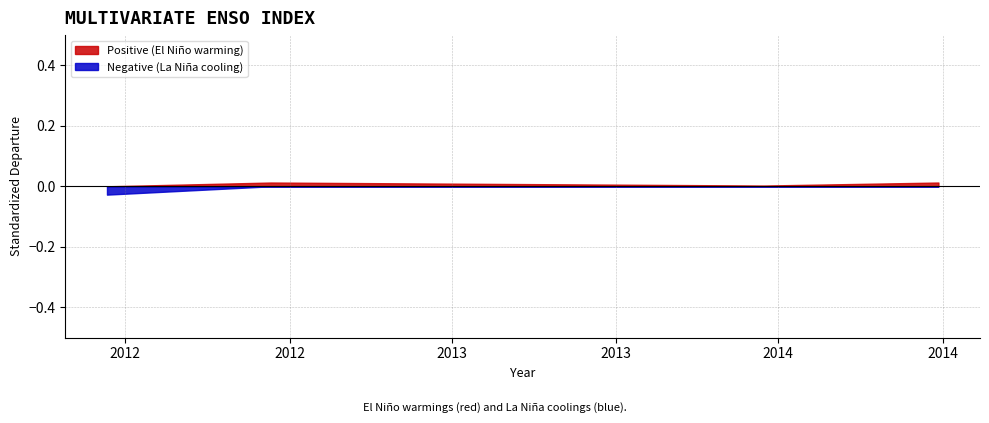

True or false: Negative (La Niña cooling) has more than 2 interior local peaks.

False